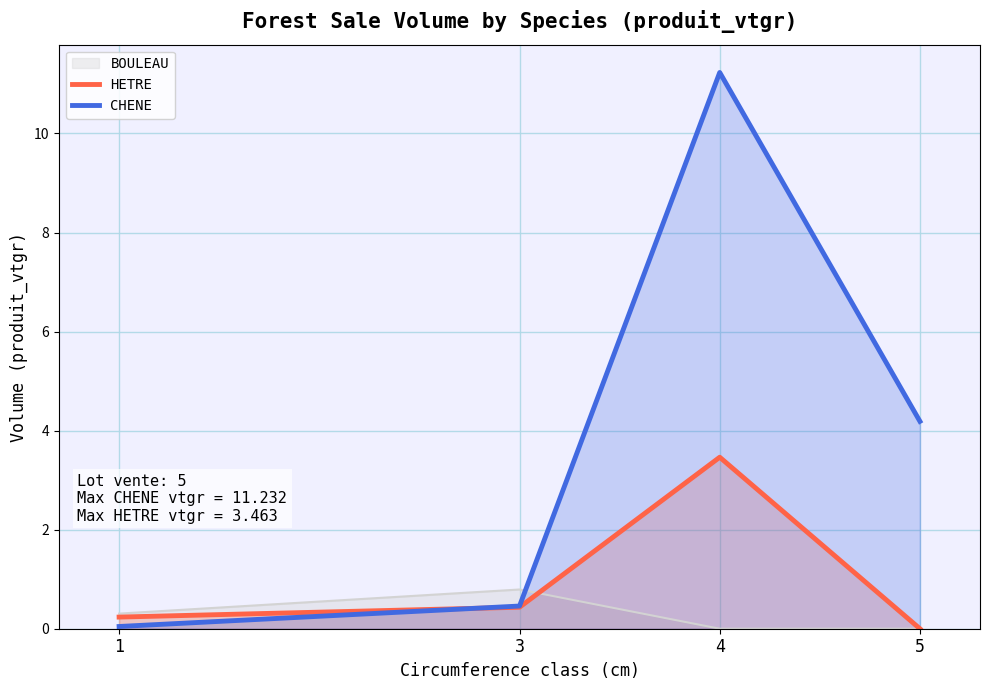

The value of CHENE at 4 is 11.2. True or false?

True